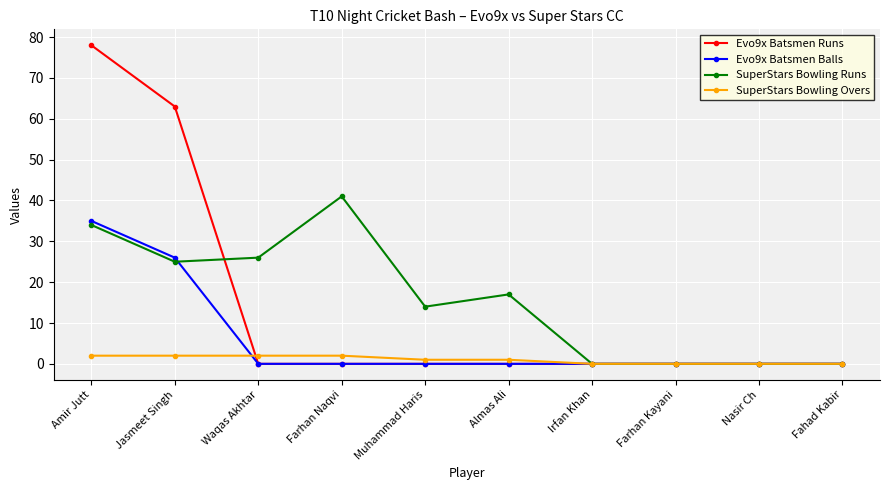

What is the value of the SuperStars Bowling Overs point at the 1st from the left?

2